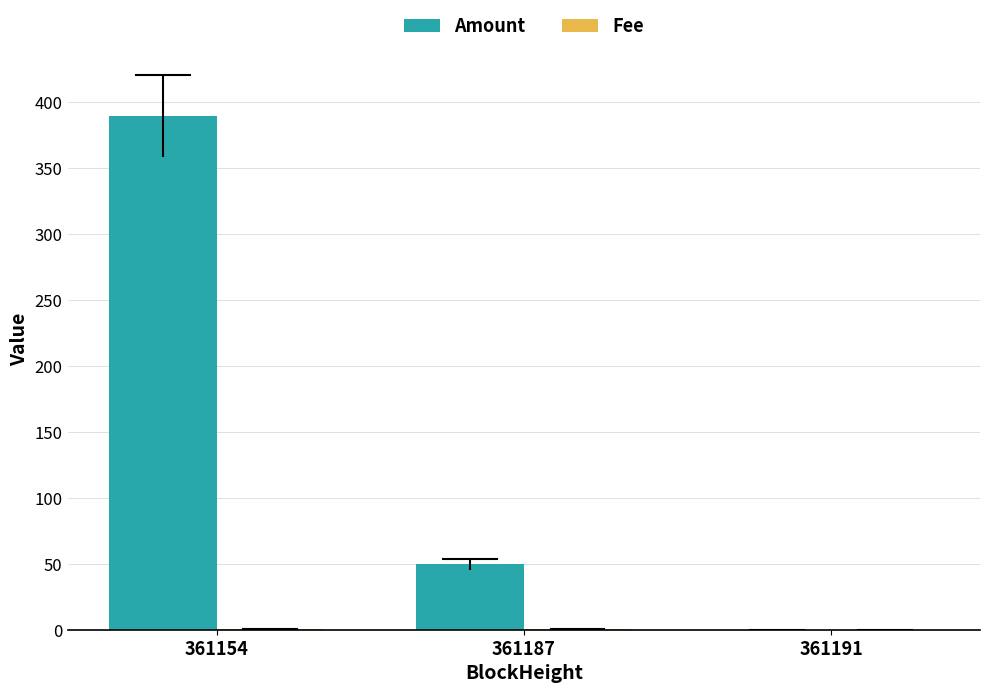

What is the sum of all Amount values?

439.0